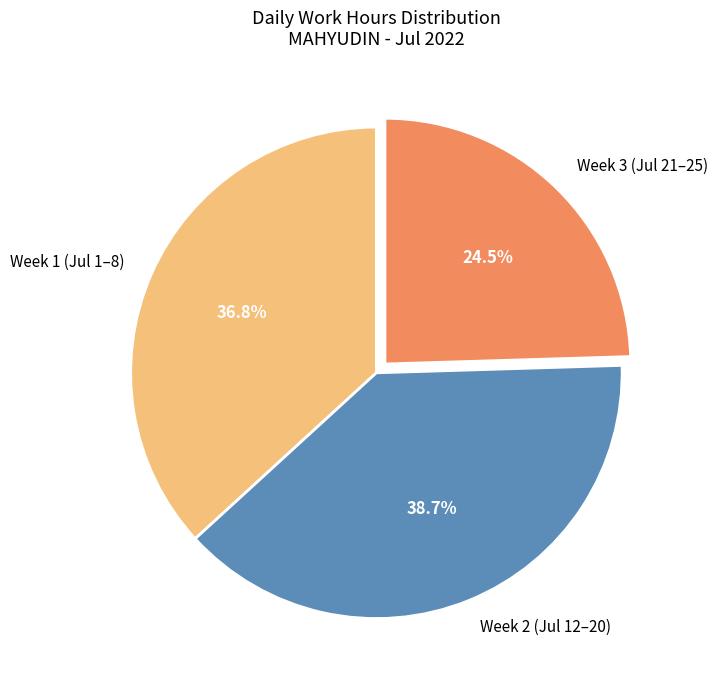

What is the ratio of the value at Week 3 (Jul 21–25) to the value at Week 1 (Jul 1–8)?

0.7